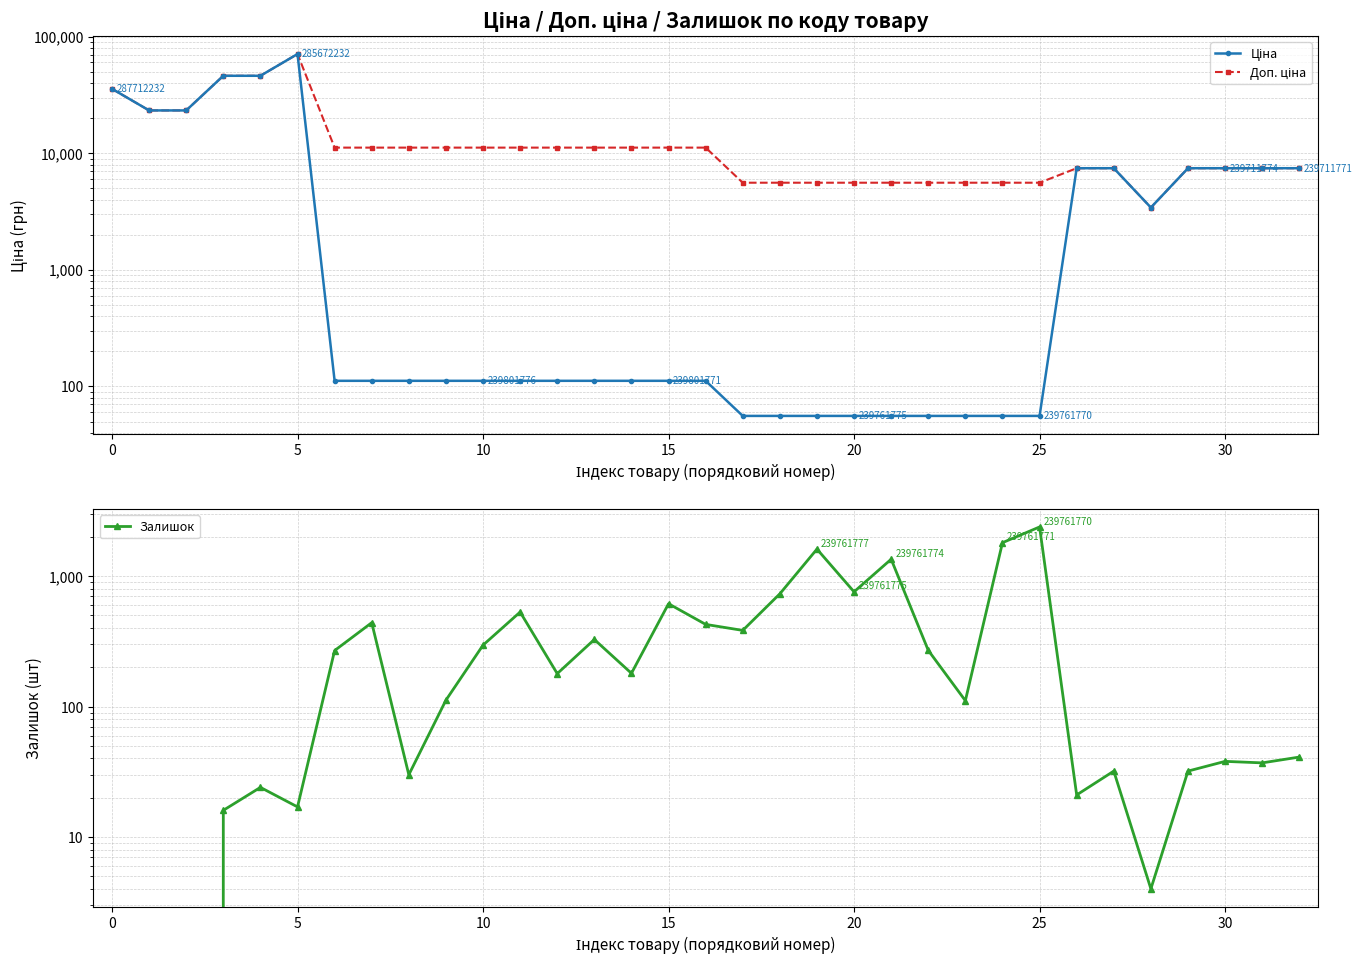

List the series in order of their peak value, highest first.

Ціна, Доп. ціна, Залишок